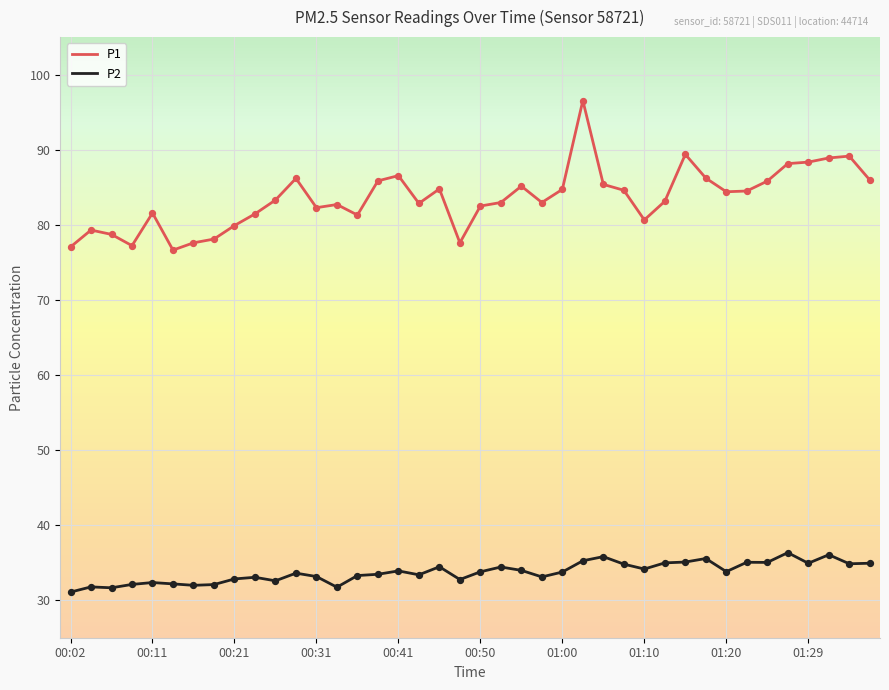

Which series has the largest range (max minus min)?

P1